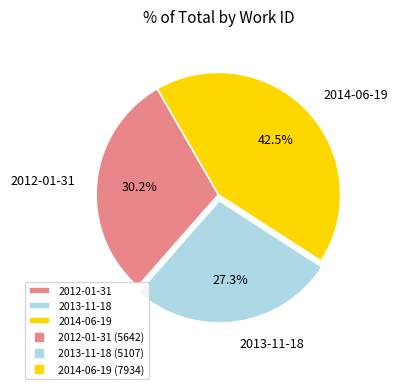

Combined, do 2013-11-18 and 2012-01-31 account for over 50%?

Yes